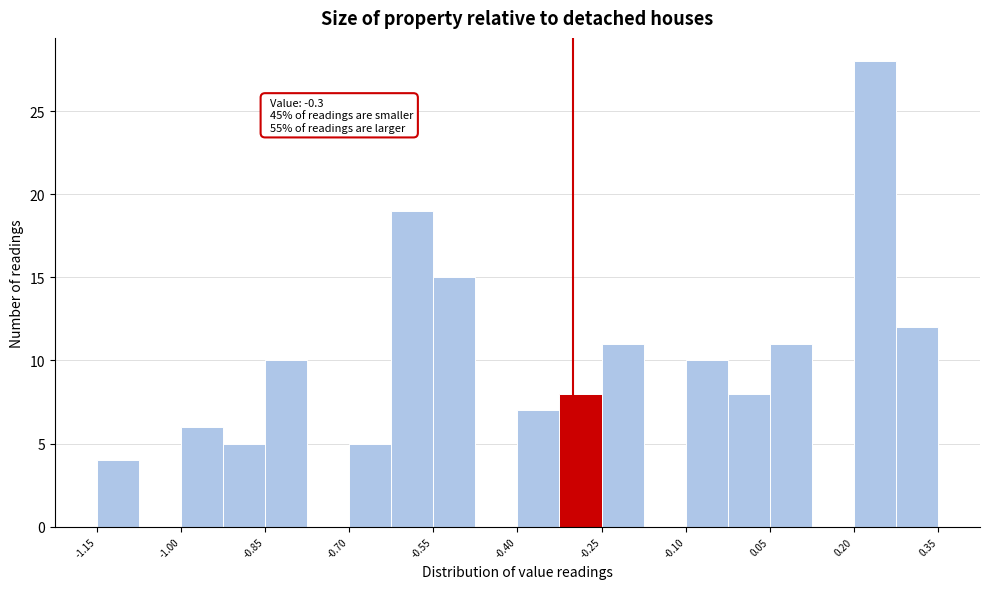

Around what value on the x-axis is the tallest bar? Give the approximate position of its centre, as read against the axis.

0.24